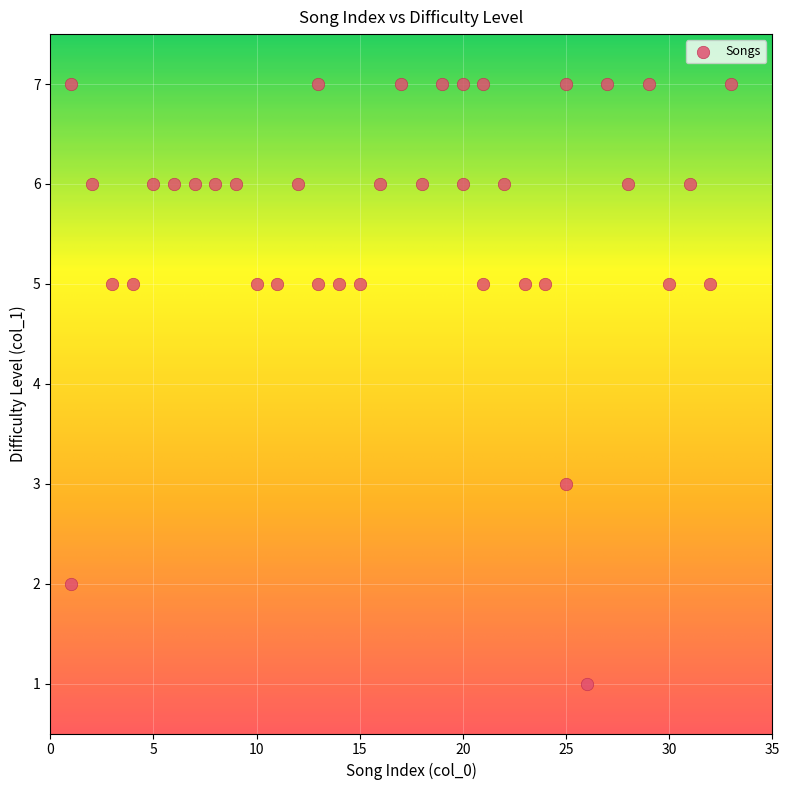

What is the range of X values (max minus min)?

32